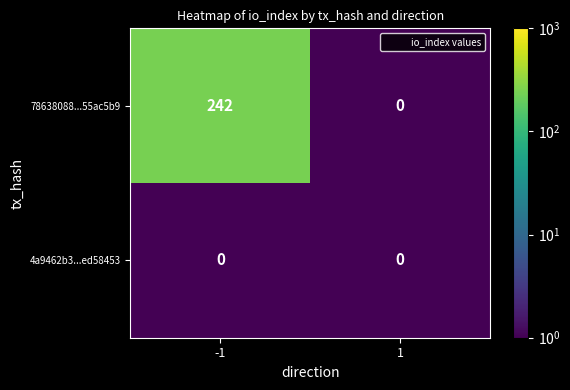

Reading right to left, what are all the values shown in this chart?

78638088...55ac5b9: 1=0	-1=242
4a9462b3...ed58453: 1=0	-1=0